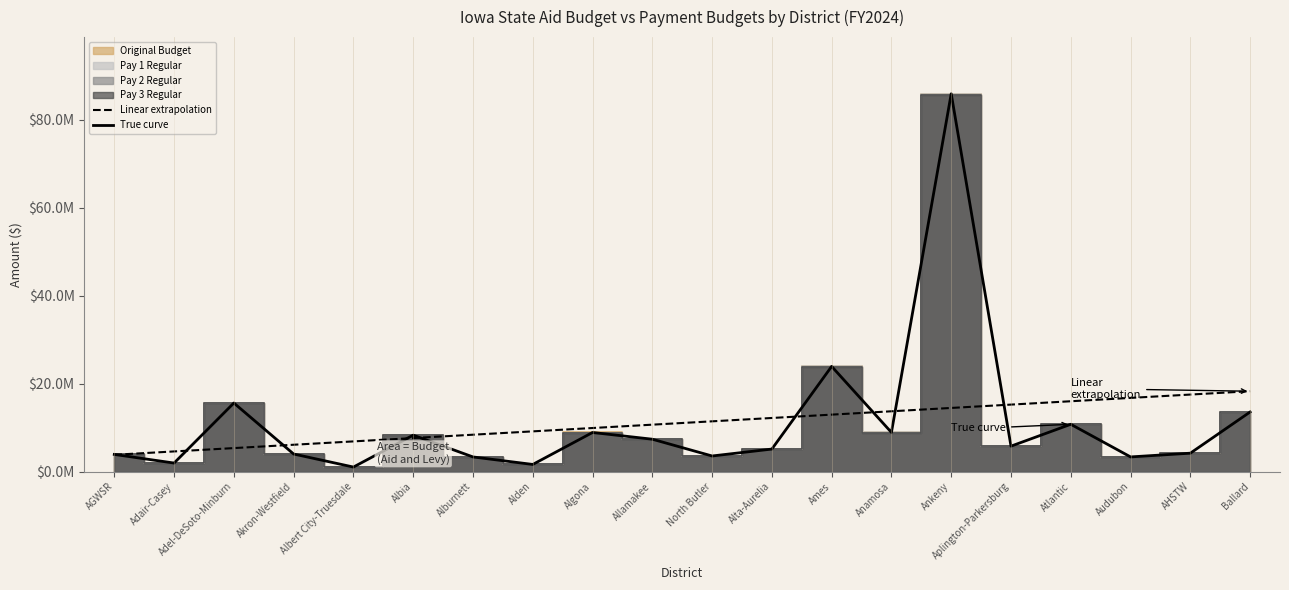

What is the average value of the Pay 2 Regular series?

10994300